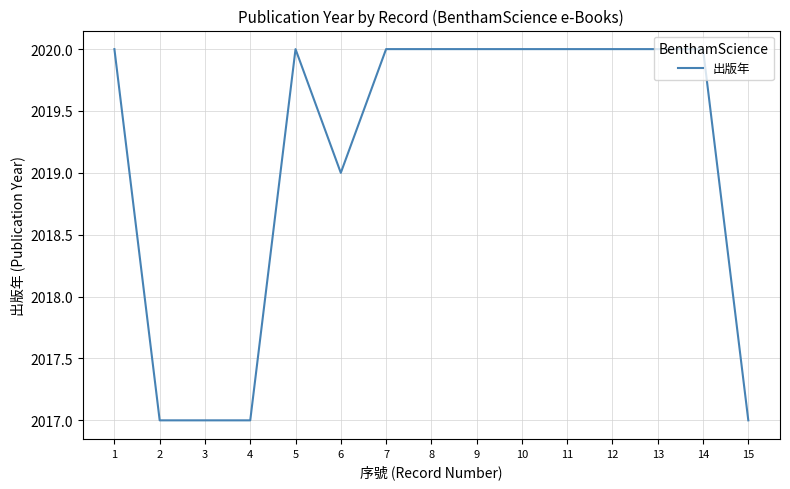

What is the minimum value shown in the chart?

2017